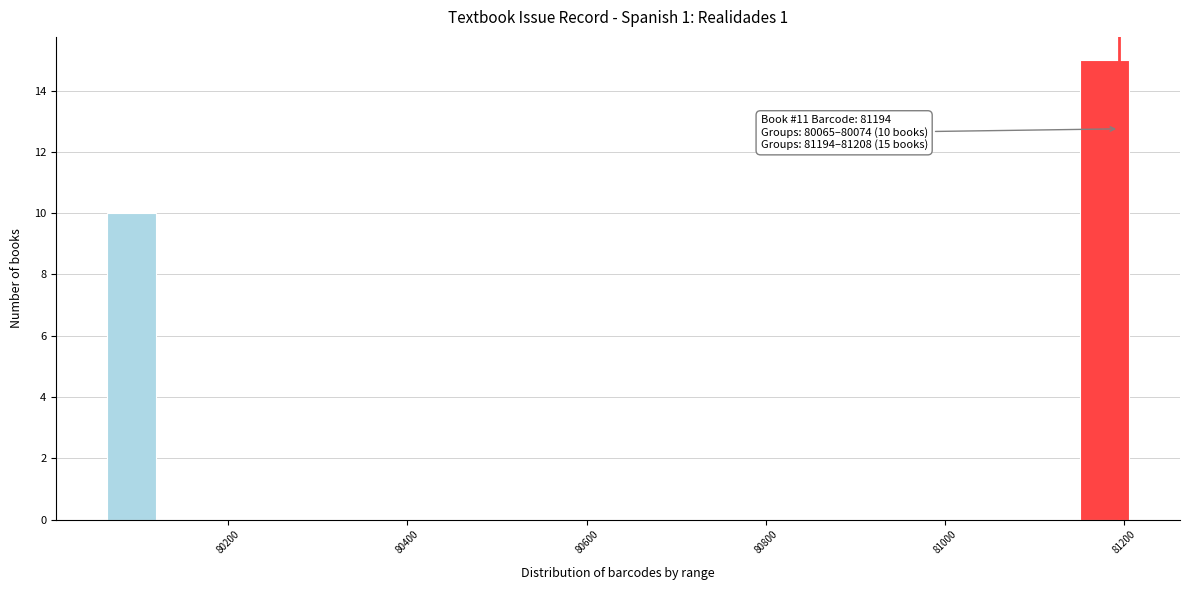

Around what value on the x-axis is the tallest bar? Give the approximate position of its centre, as read against the axis.

81180